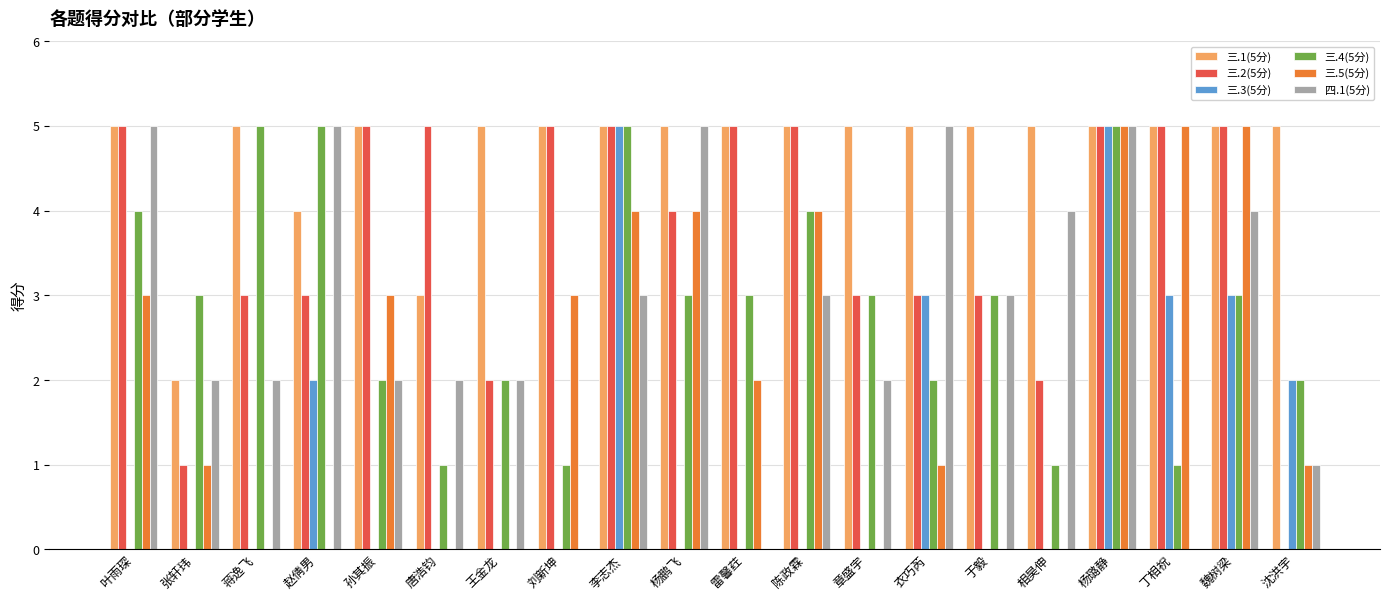

What is the maximum value shown in the chart?

5